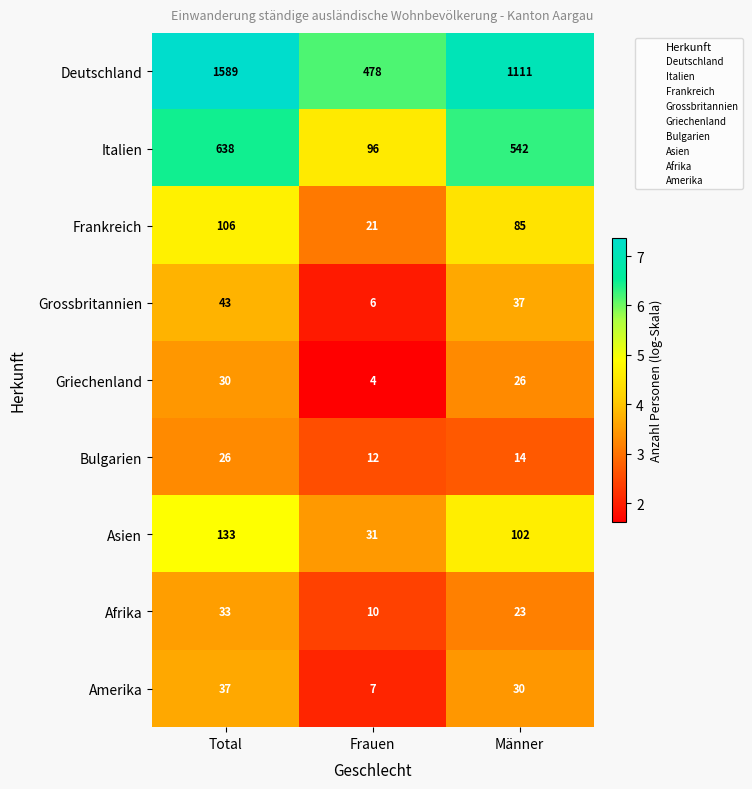

The Amerika series shows 4 at Frauen. True or false?

False